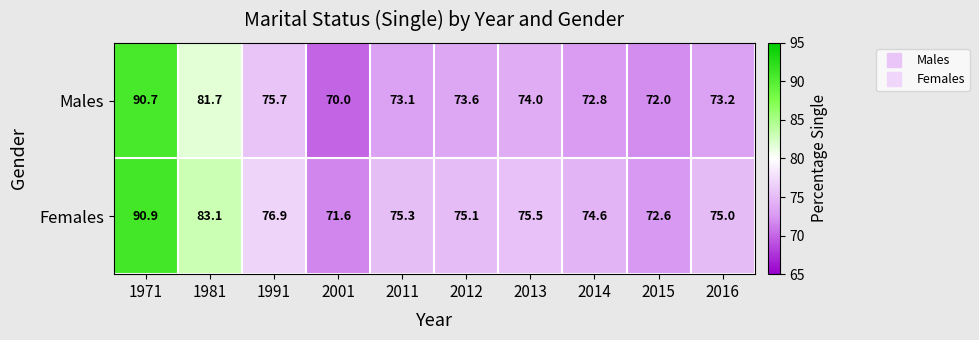

Rank the series by their maximum value, from highest to lowest.

Females, Males